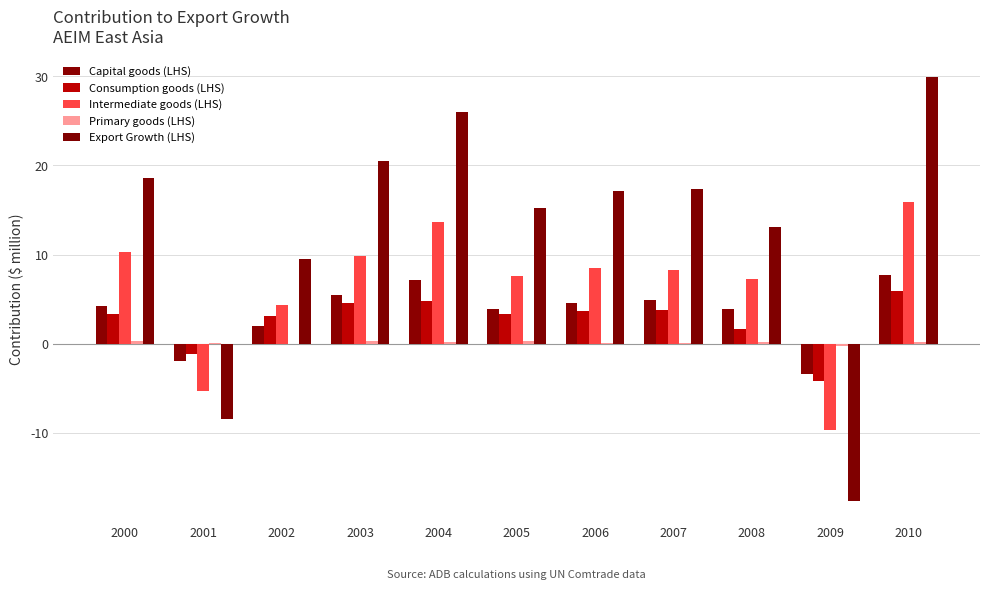

How many positive values does the Consumption goods (LHS) series have?

9